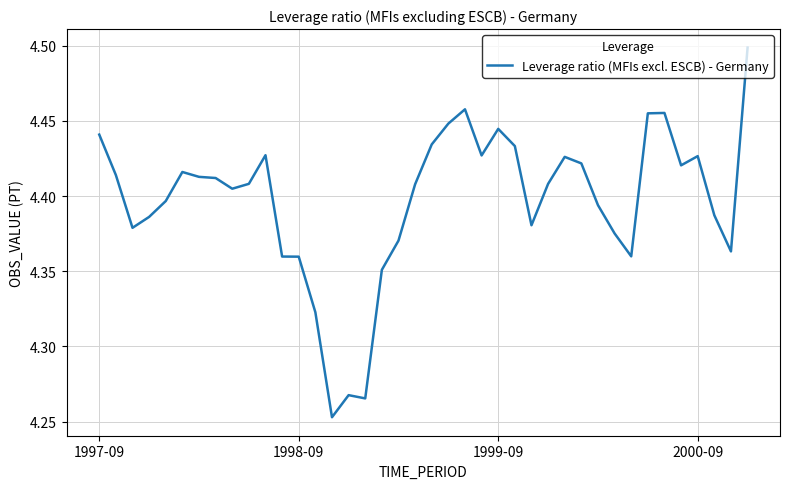

What is the average value?

4.4